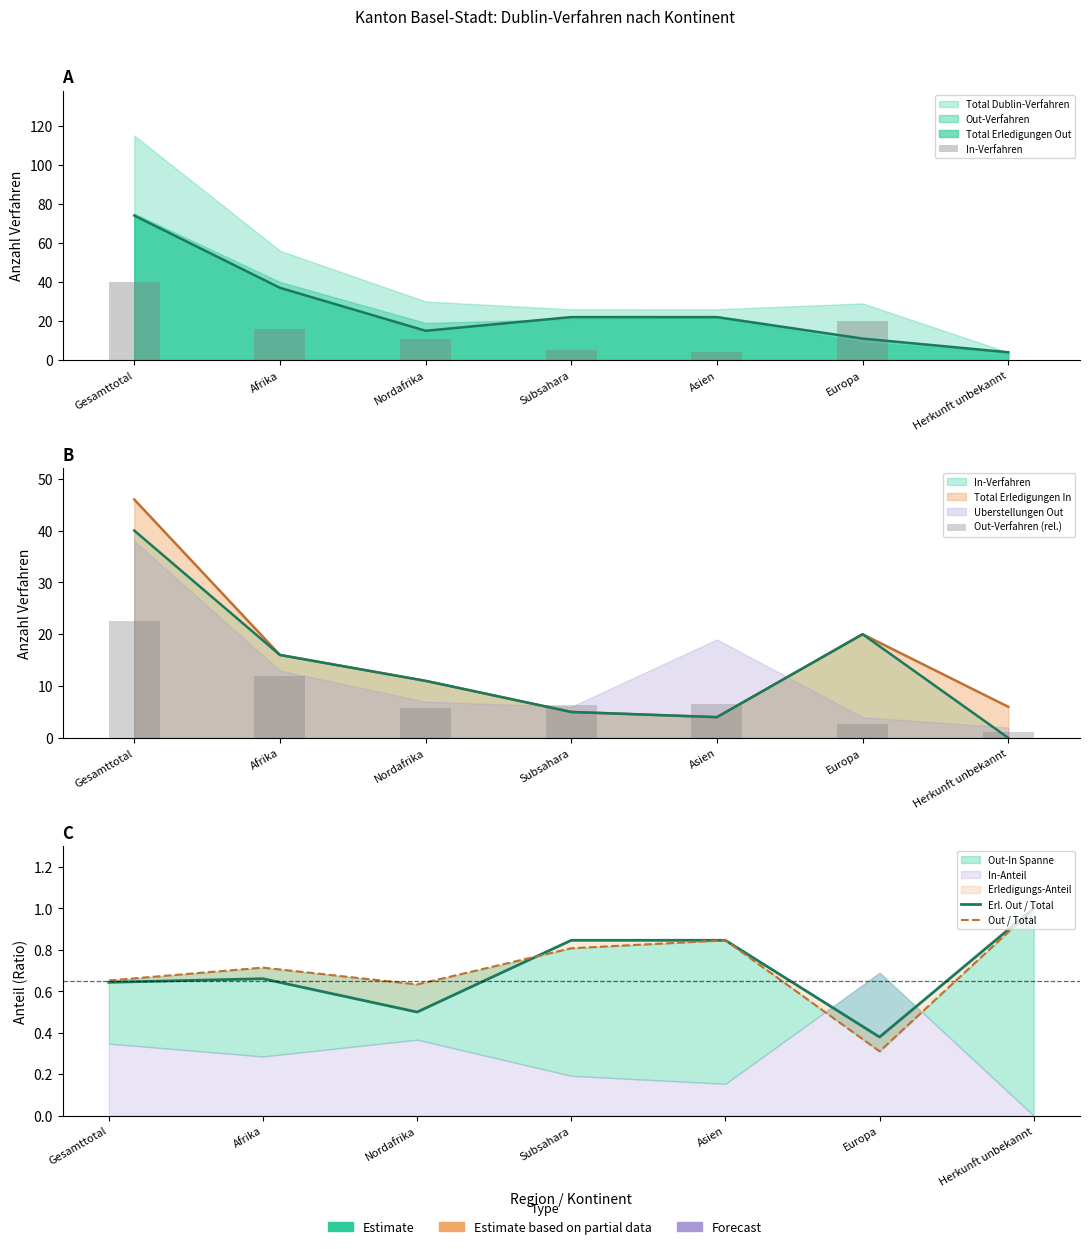

Which category has the lowest value in the Out-Verfahren (rel.) series?

Herkunft unbekannt